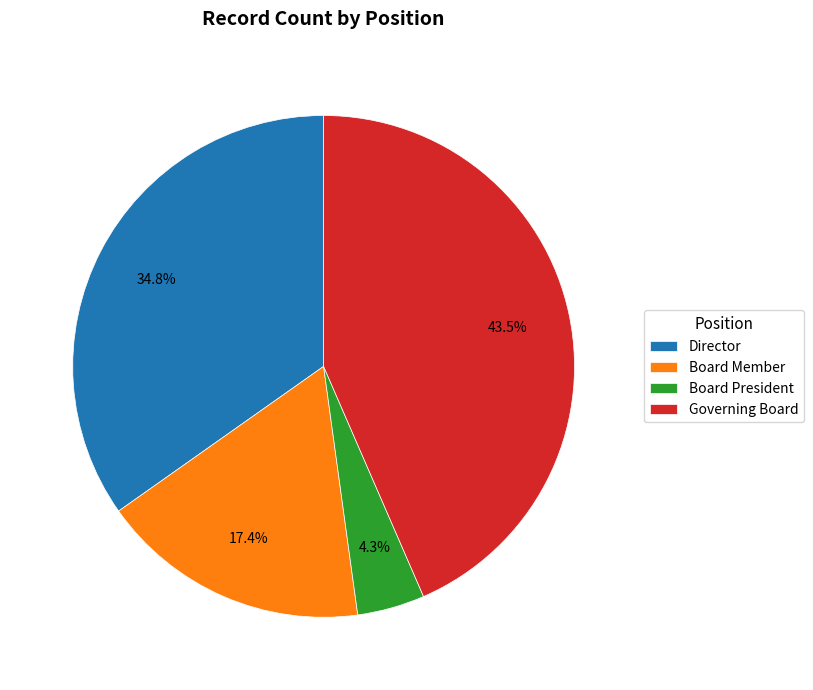

How much of the chart is everything except Board President?

95.7%